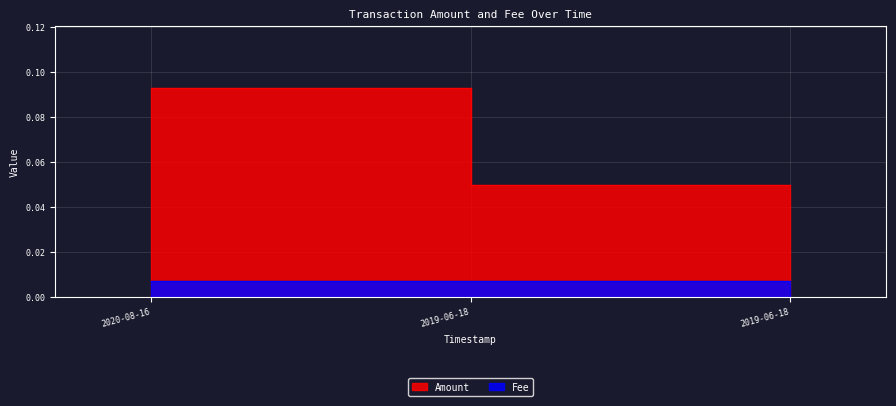

List the labels in order of value, largest first.

2020-08-16, 2019-06-18, 2019-06-18